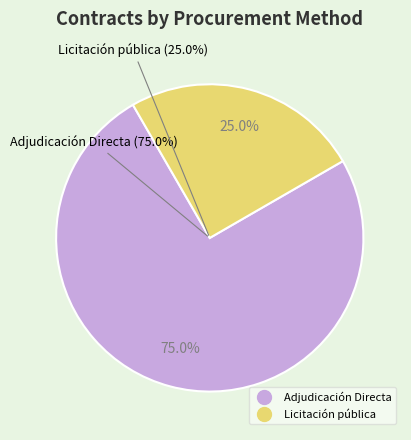

How many slices are in this pie chart?

2